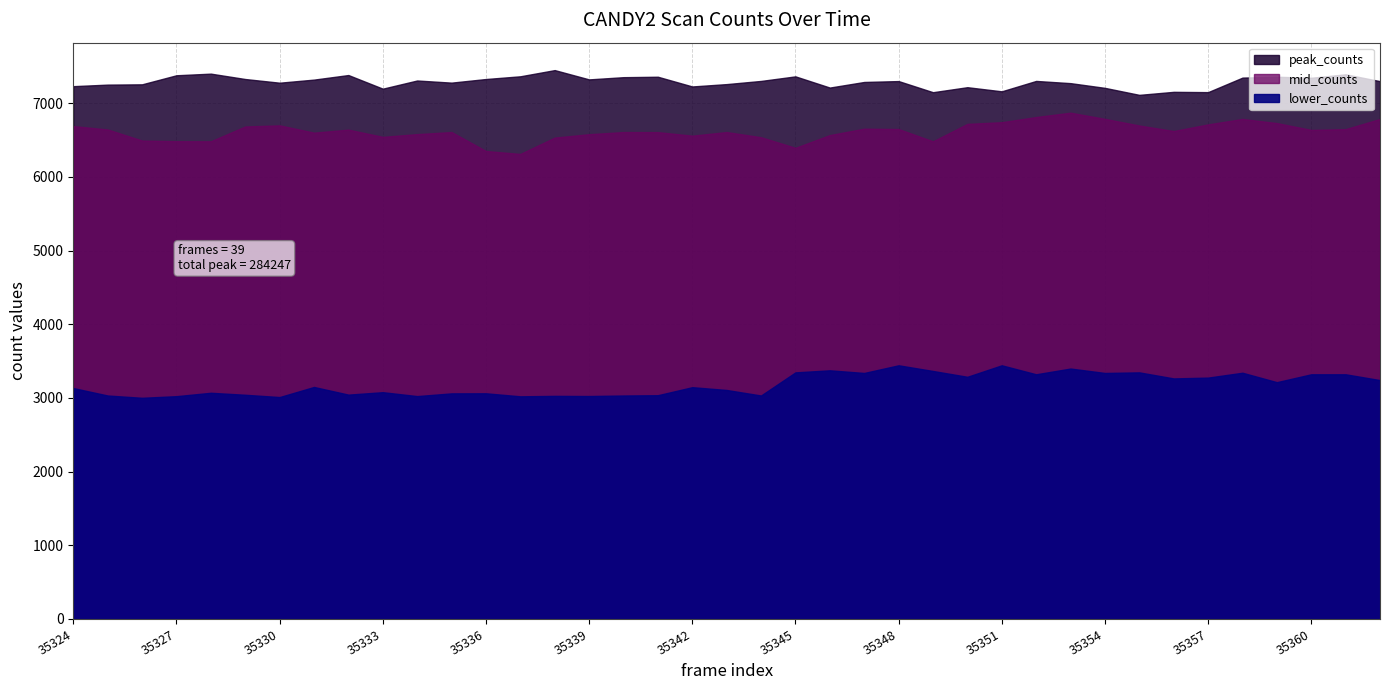

Reading right to left, transcribe all the data shown in this chart.

peak_counts: 7300	7393	7346	7360	7348	7151	7155	7114	7209	7273	7303	7162	7218	7150	7301	7289	7213	7365	7303	7260	7228	7360	7354	7324	7450	7366	7329	7280	7309	7198	7383	7321	7279	7329	7402	7380	7257	7253	7232
mid_counts: 6787	6649	6638	6731	6787	6713	6623	6698	6788	6872	6813	6743	6720	6483	6650	6655	6568	6395	6539	6609	6560	6608	6609	6580	6534	6312	6352	6609	6581	6544	6642	6601	6700	6685	6484	6485	6494	6644	6690
lower_counts: 3242	3321	3321	3214	3342	3276	3265	3347	3339	3399	3321	3443	3287	3366	3443	3339	3375	3347	3033	3108	3146	3037	3033	3026	3028	3022	3063	3062	3025	3078	3045	3149	3012	3043	3070	3024	3002	3033	3134